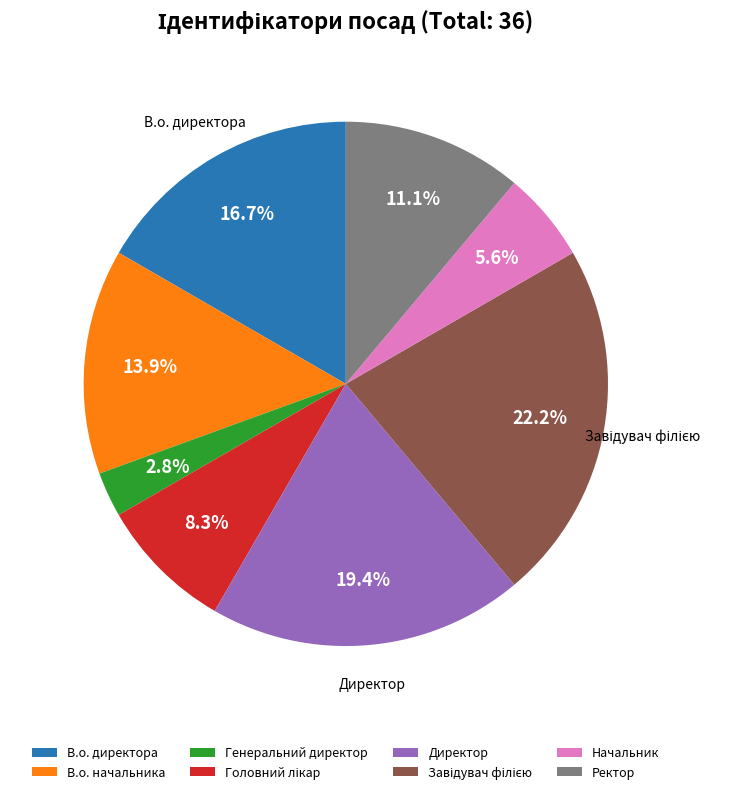

To the nearest percent, what is the average slice percentage?

12%